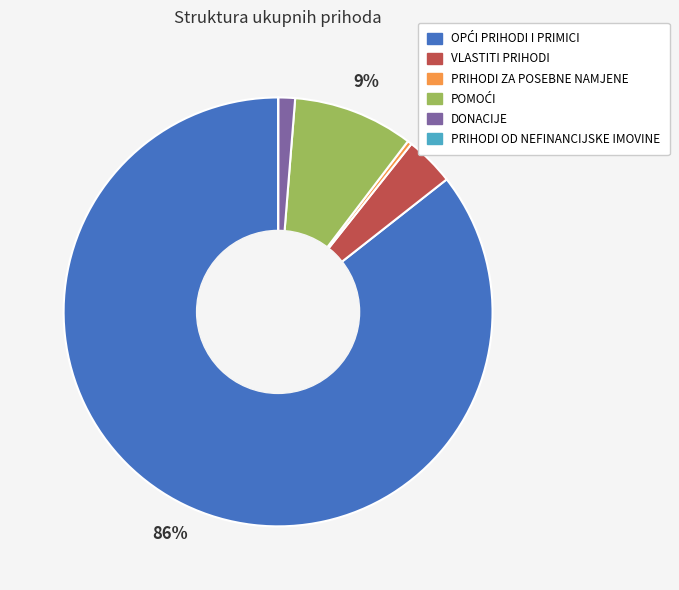

Is it true that VLASTITI PRIHODI is 17% of the pie?

False